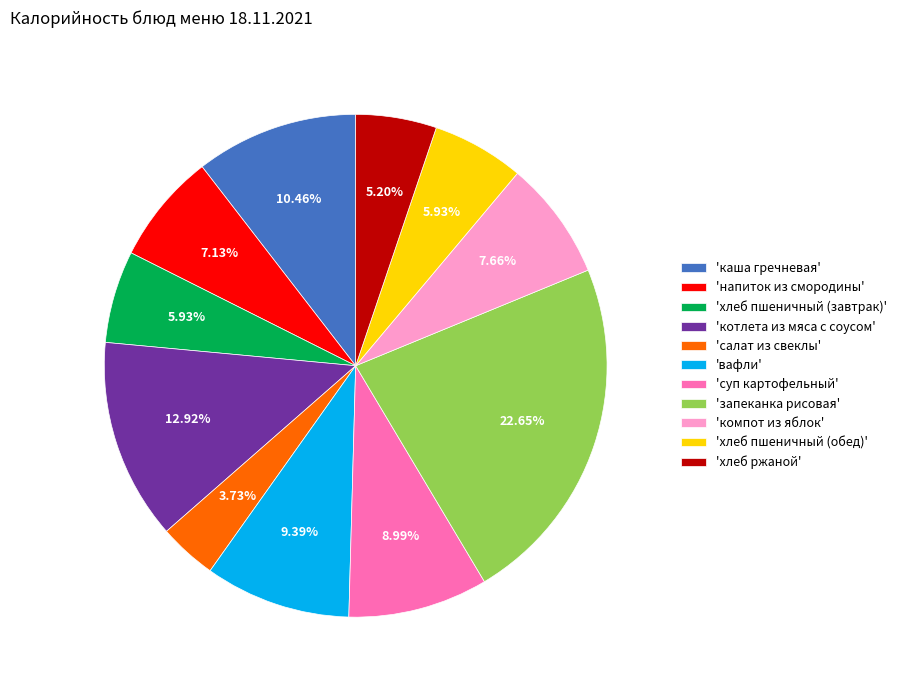

Which slice is the largest?

'запеканка рисовая'